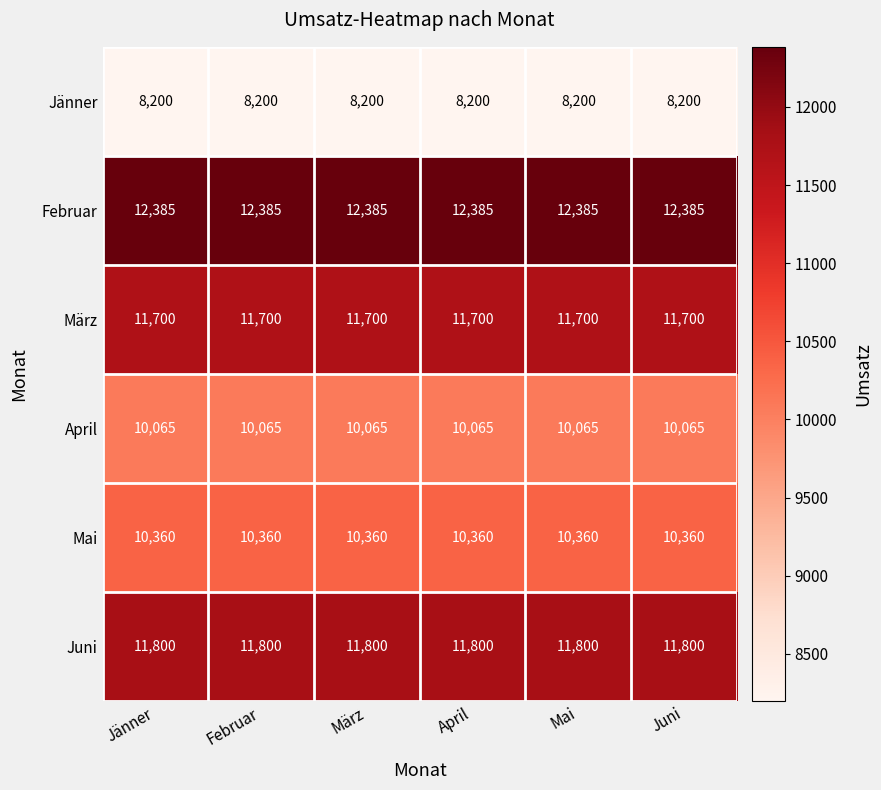

What is the minimum value for Jänner?

8200